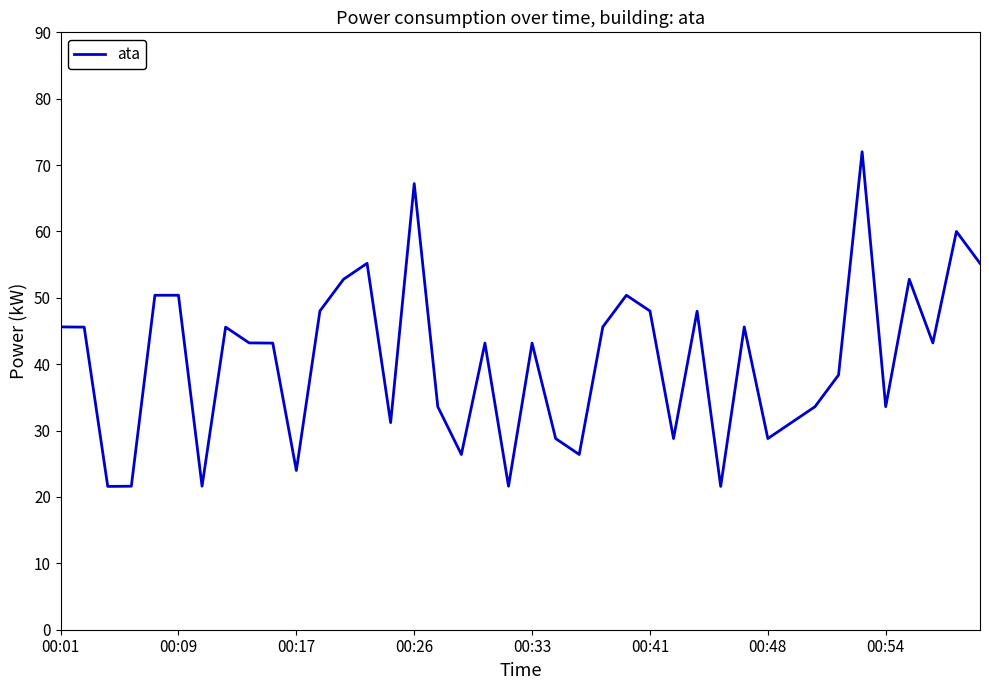

What is the difference between the maximum and minimum values?

50.4